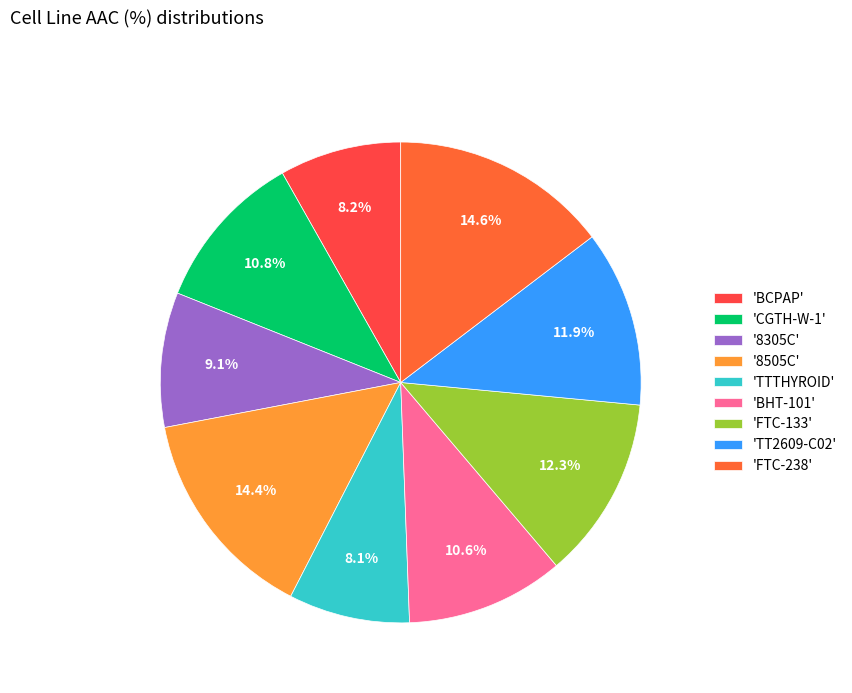

Is there a majority slice in this chart?

No